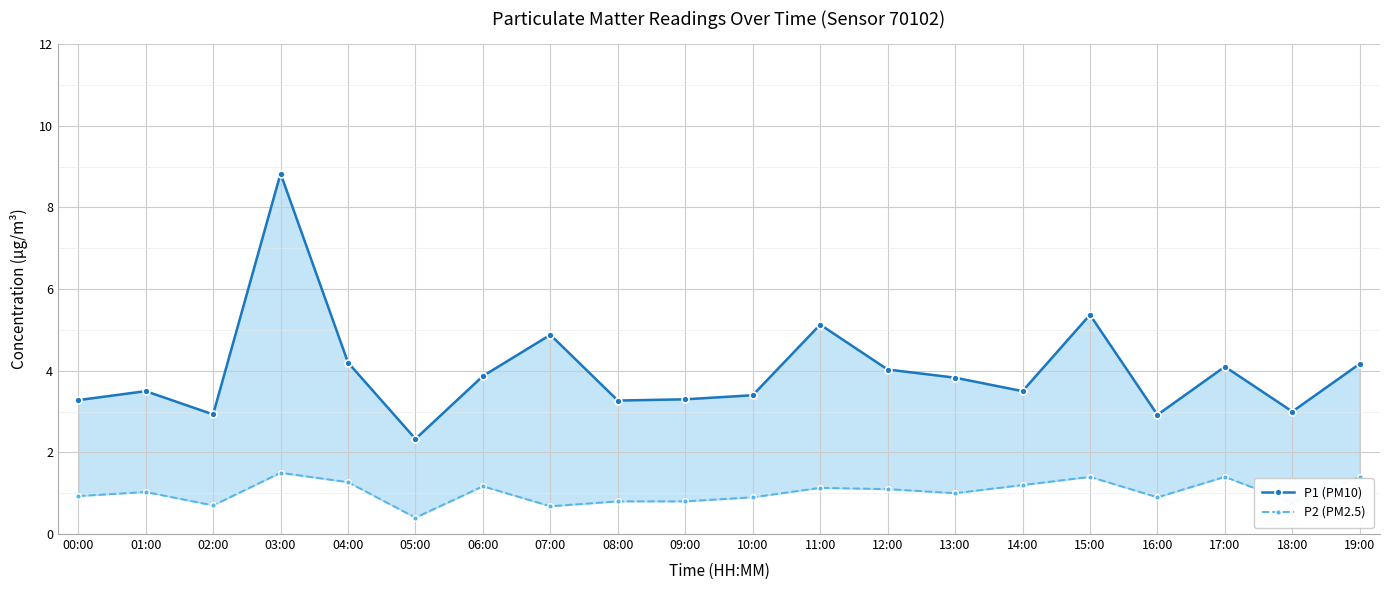

How many interior local peaks does the P2 (PM2.5) series have?

6